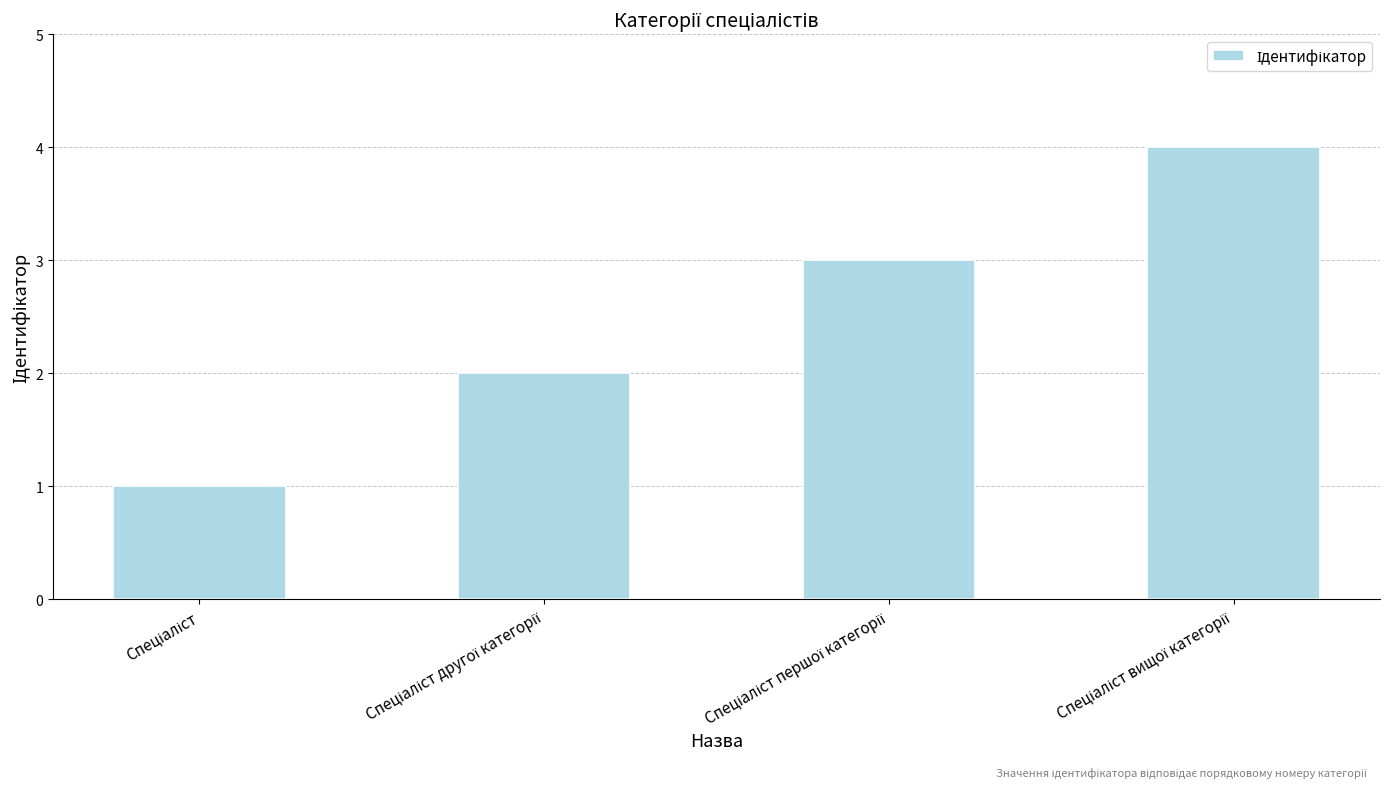

What is the difference between the maximum and minimum values?

3